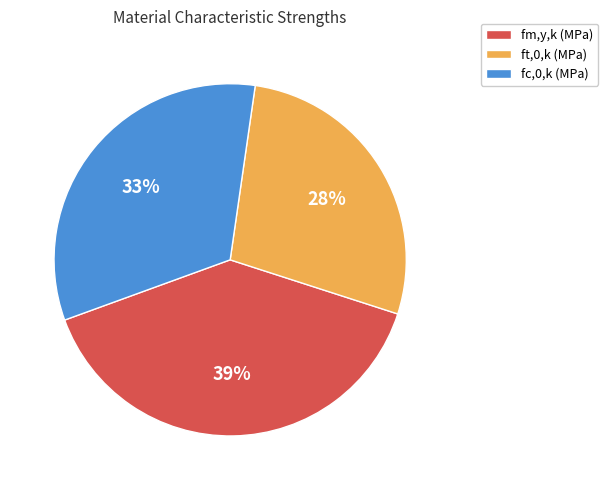

Does any single category account for the majority?

No